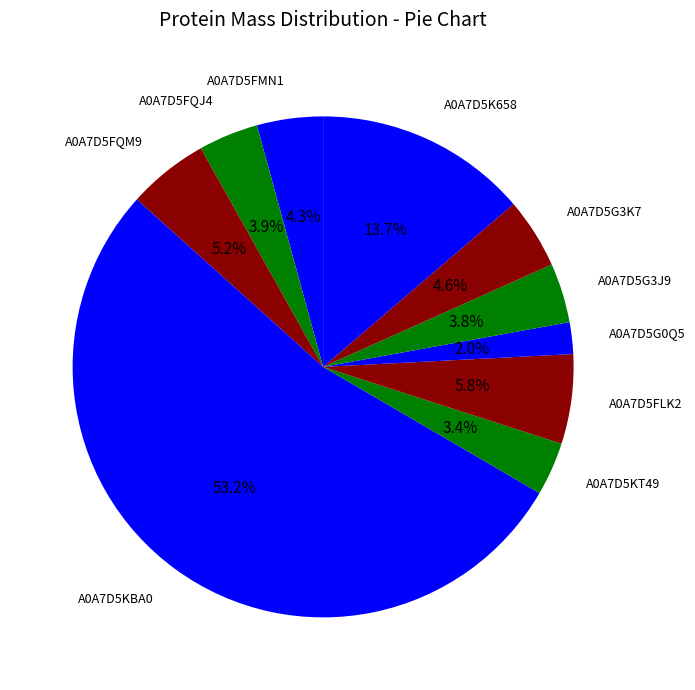

How many slices are in this pie chart?

10